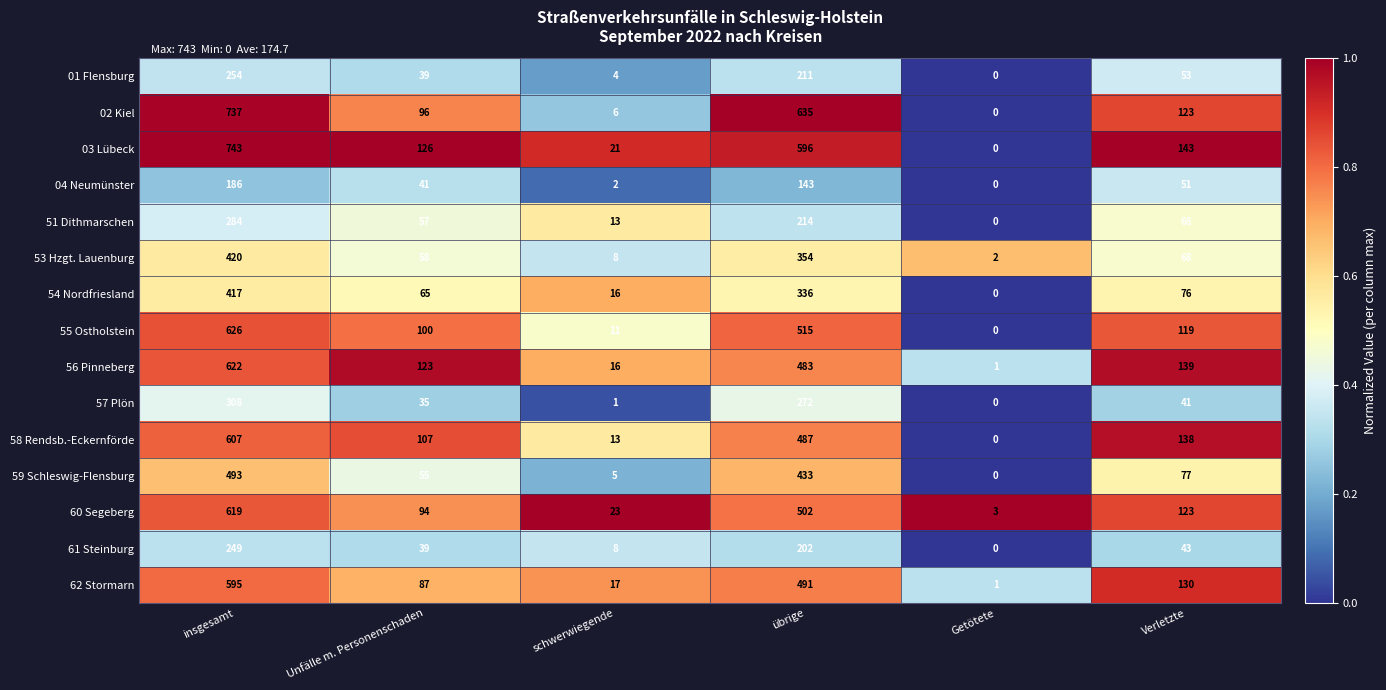

Which series has the widest spread of values?

03 Lübeck